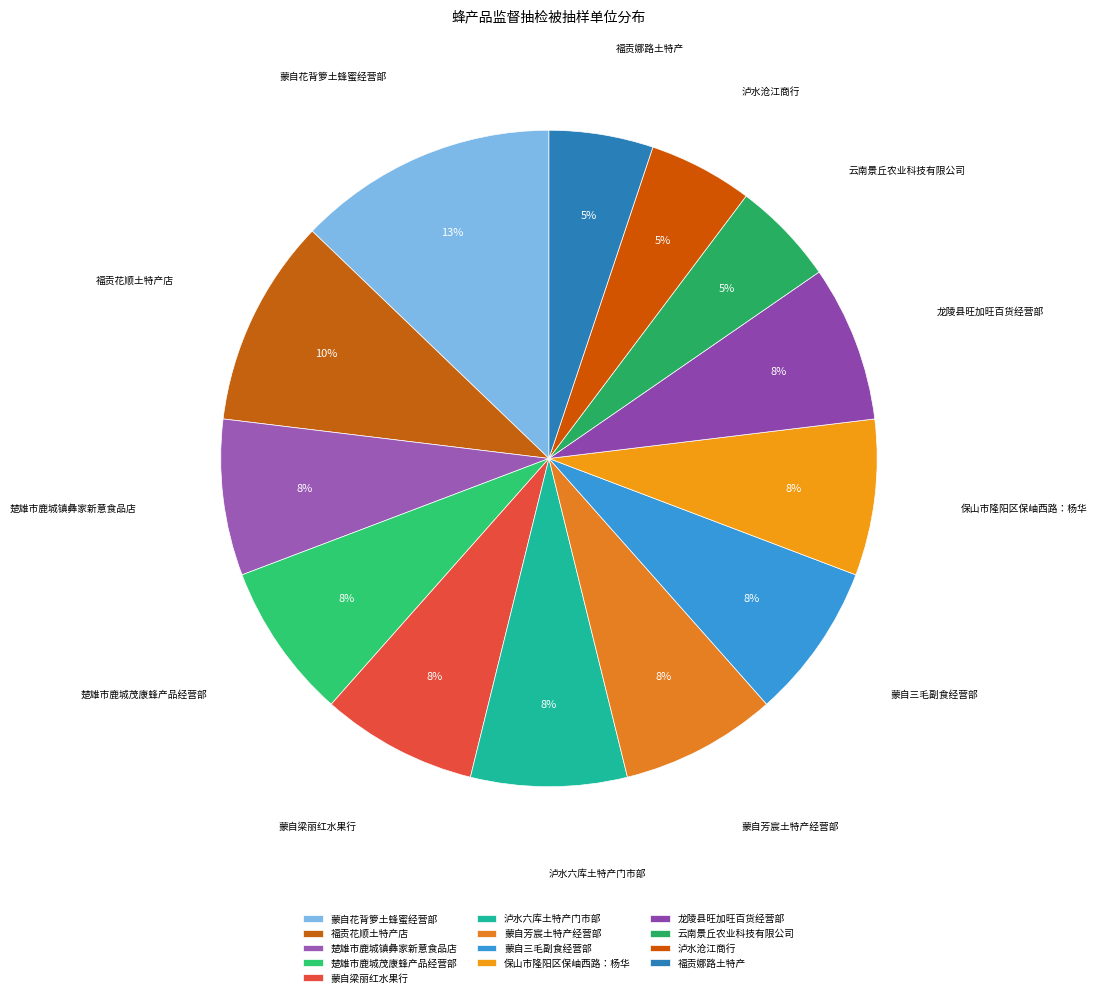

To the nearest percent, what is the average slice percentage?

8%